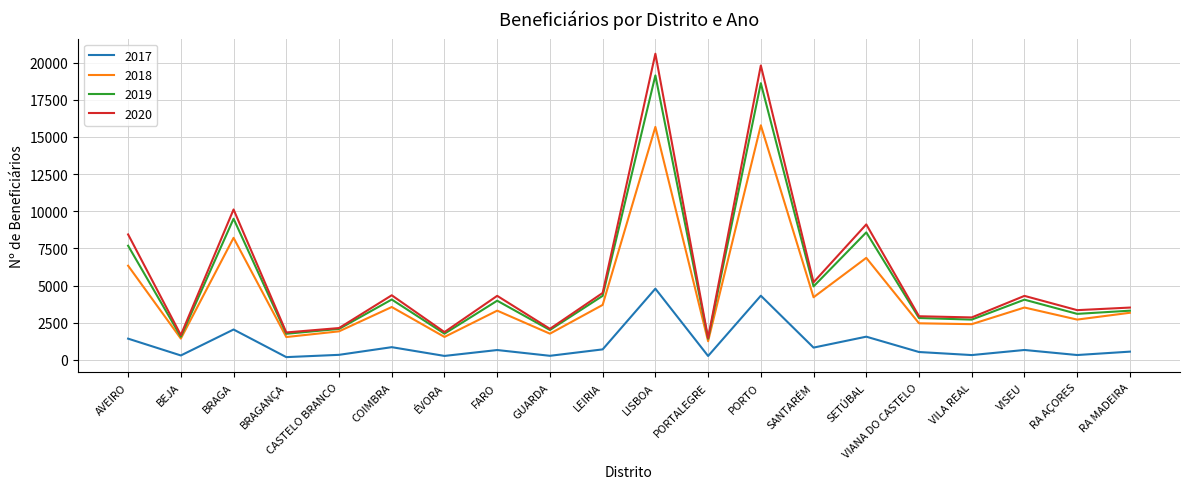

What is the spread (max minus min) of values at SETÚBAL?

7555